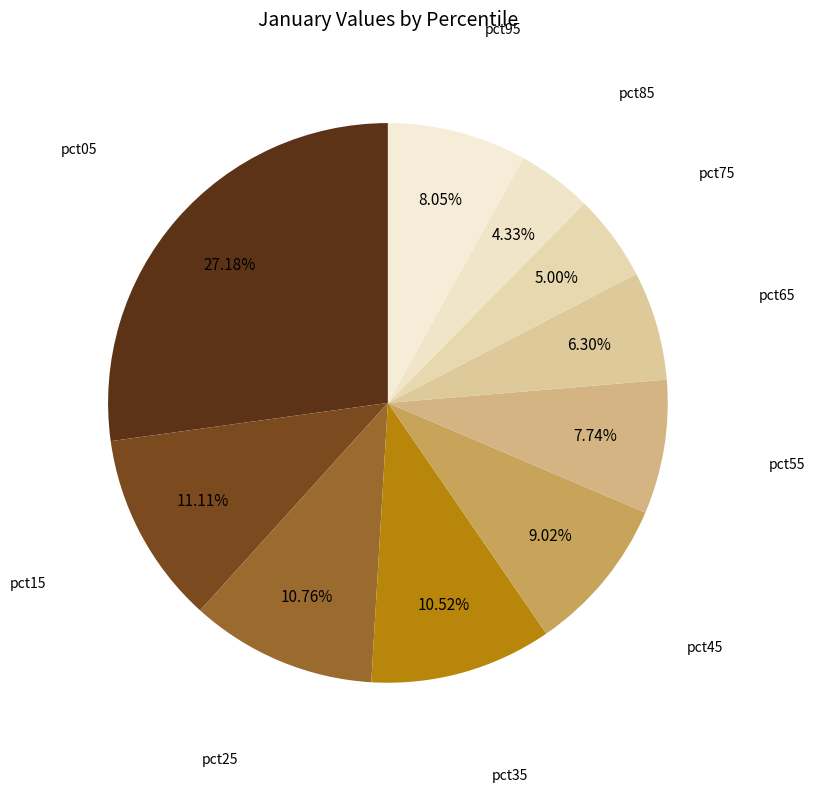

Does pct65 represent more than half of the total?

No